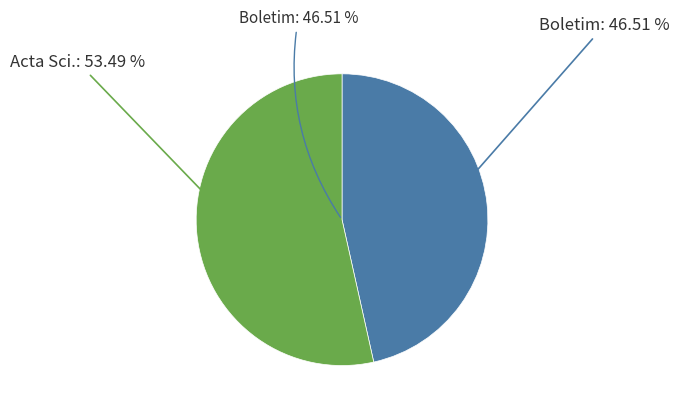

How much of the chart is everything except Acta Scientiarum - Technology?

46.5%